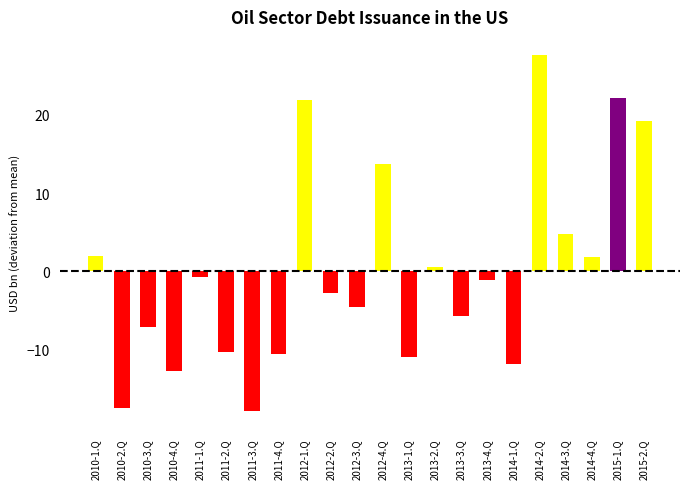

What is the label of the 15th bar from the right?

2011-4.Q